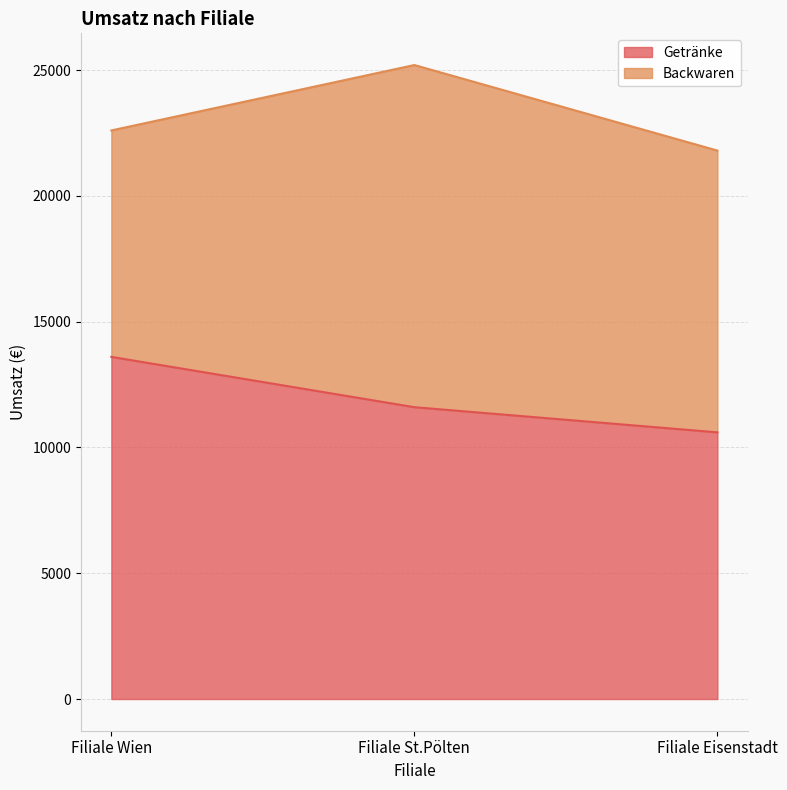

True or false: the data shows 20782 at Filiale St.Pölten.

False